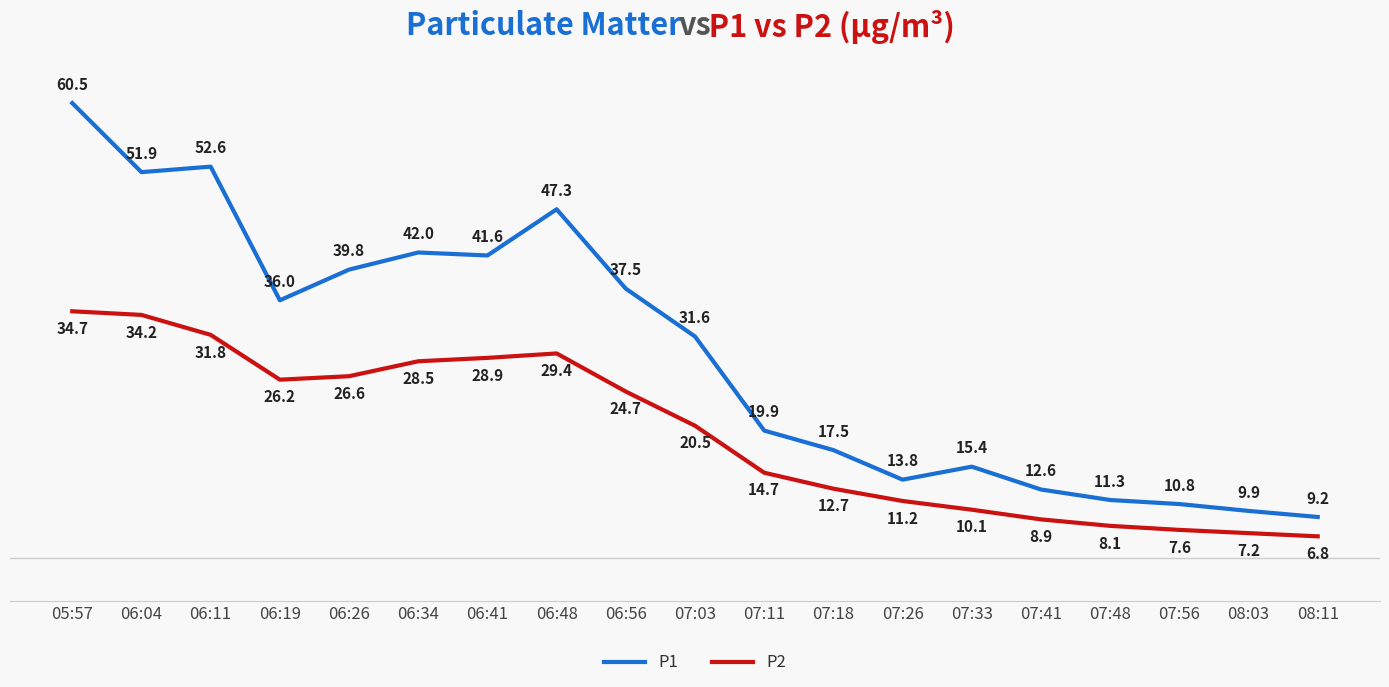

What is the difference between the maximum and minimum values in the P2 series?

27.9